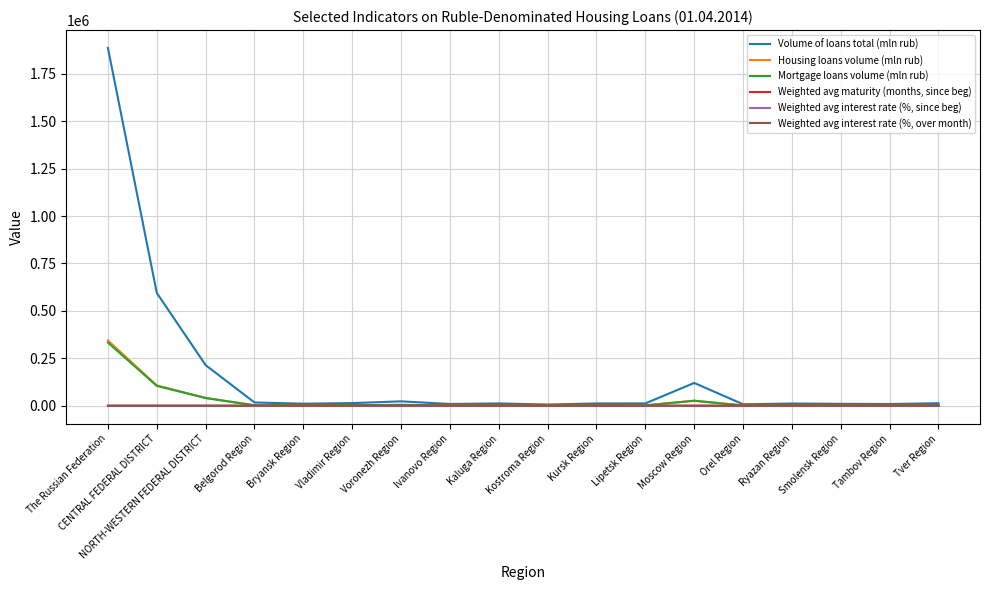

What is the difference between the second highest and second lowest values in the Volume of loans total (mln rub) series?

587118.0